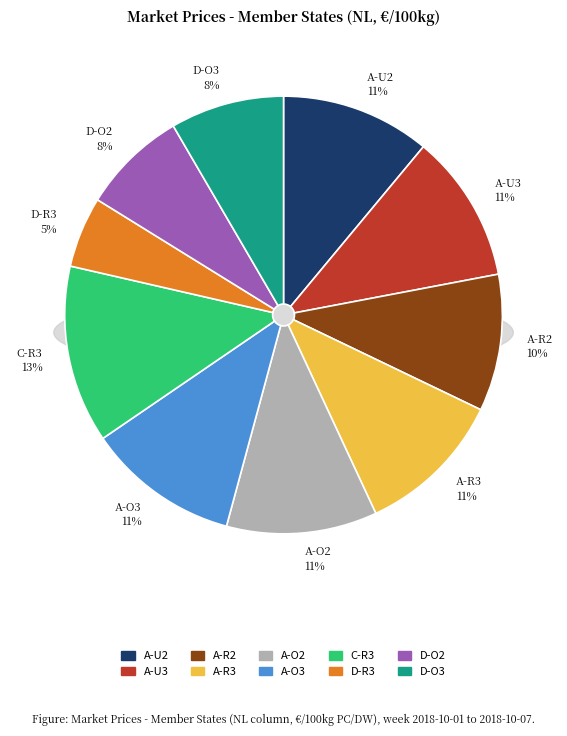

What percentage is NOT represented by Young Male Bovines 12>24m A-R2?

89.9%